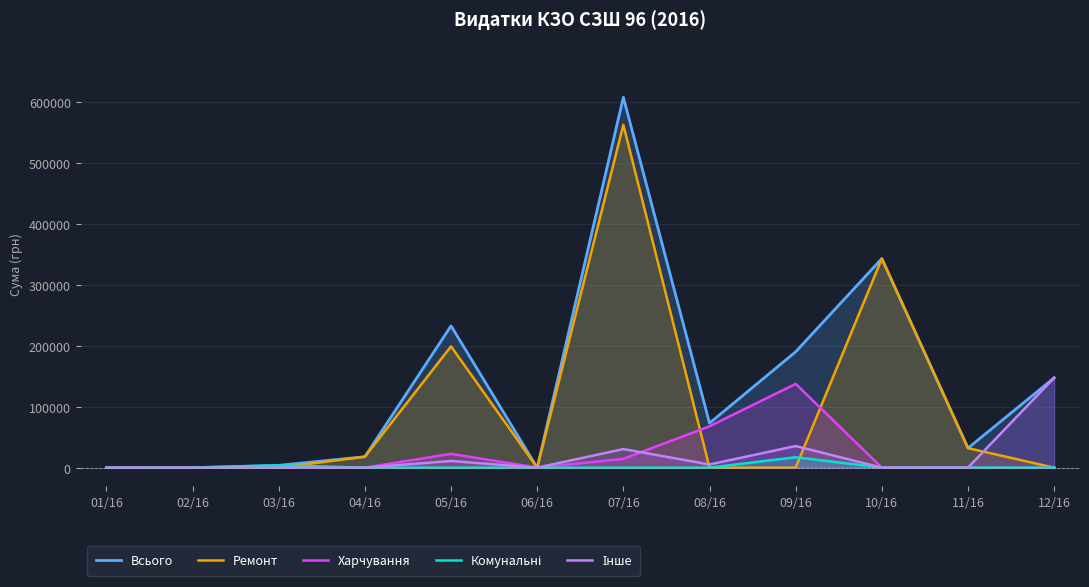

List the series in order of their peak value, lowest first.

Комунальні, Харчування, Інше, Ремонт, Всього